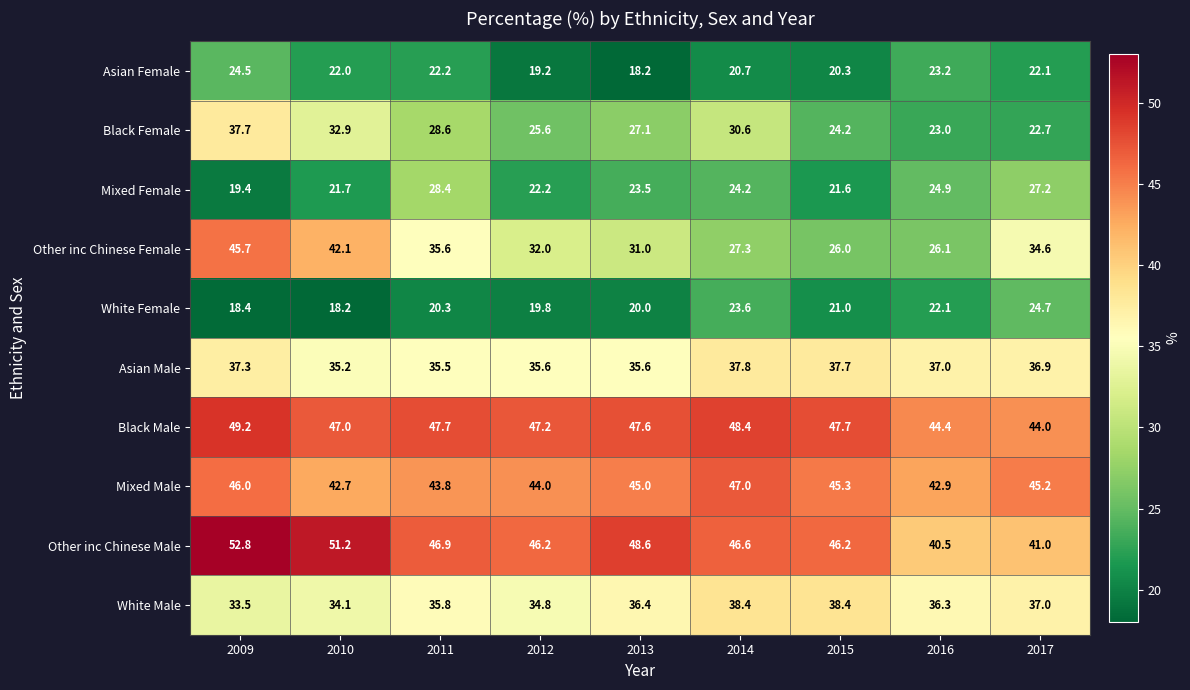

Is it true that Black Male equals 68.6 at 2013?

False